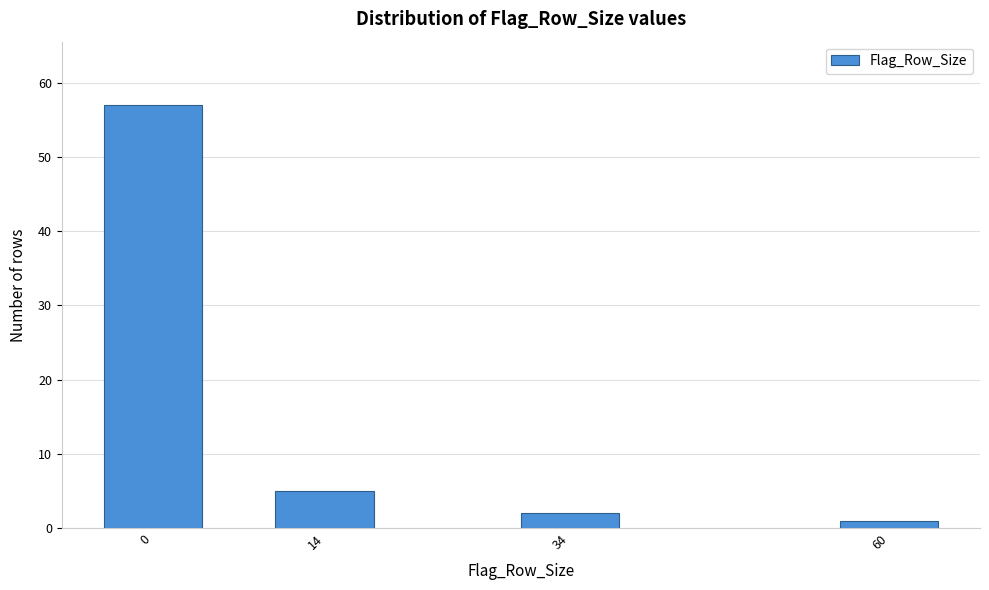

Reading left to right, what are all the values shown in this chart?

0=57	14=5	34=2	60=1